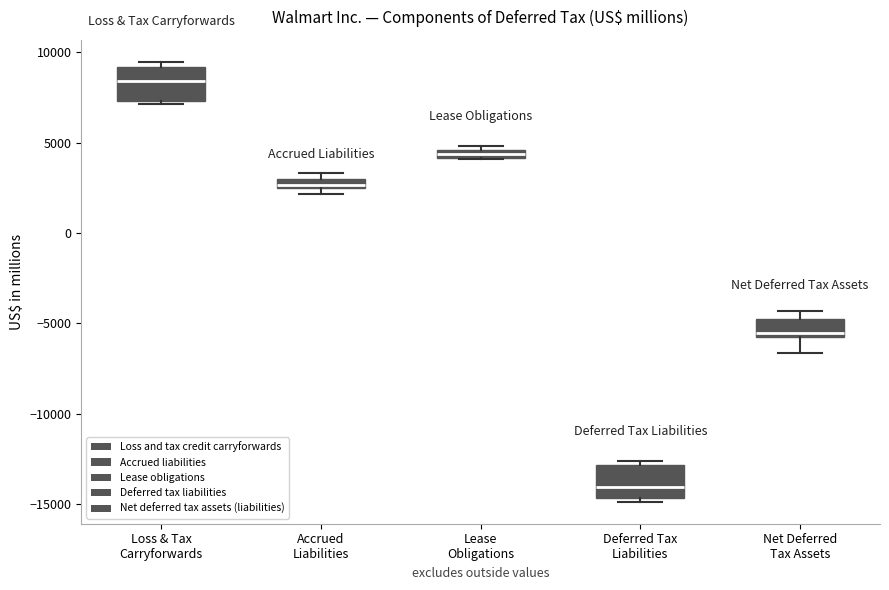

Where is the lower edge of the box for Accrued Liabilities on the y-axis? The values are not printed on the chart, so give them approximately, as read against the axis.

2500